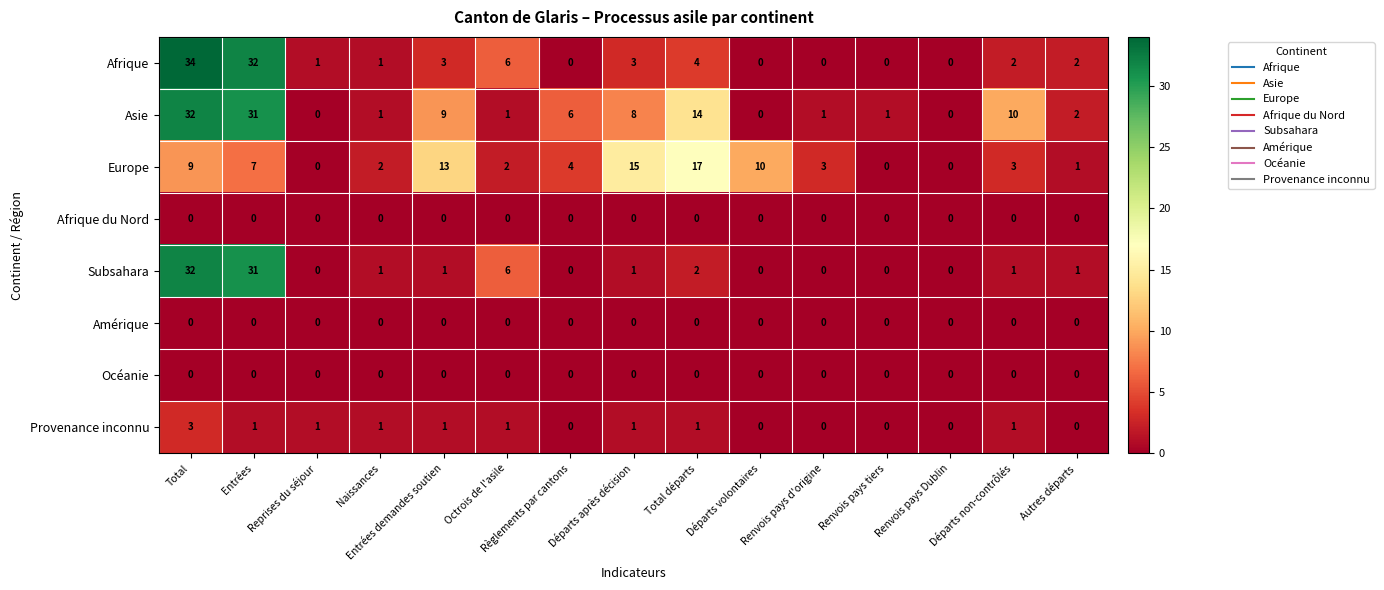

What is the greatest value displayed?

34